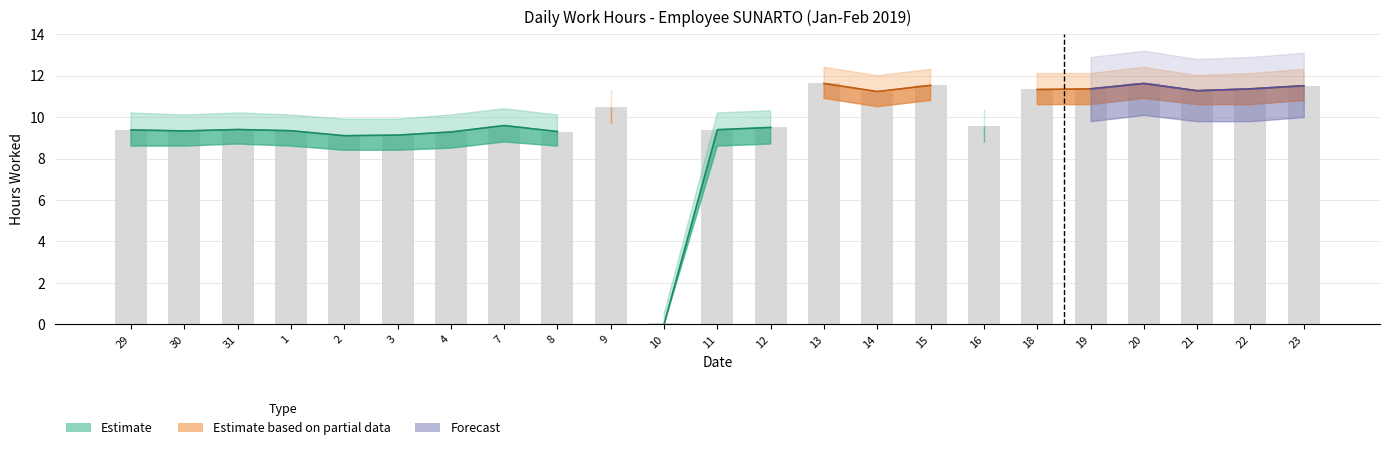

What is the difference between the maximum and minimum values in the Low Hours series?

11.6